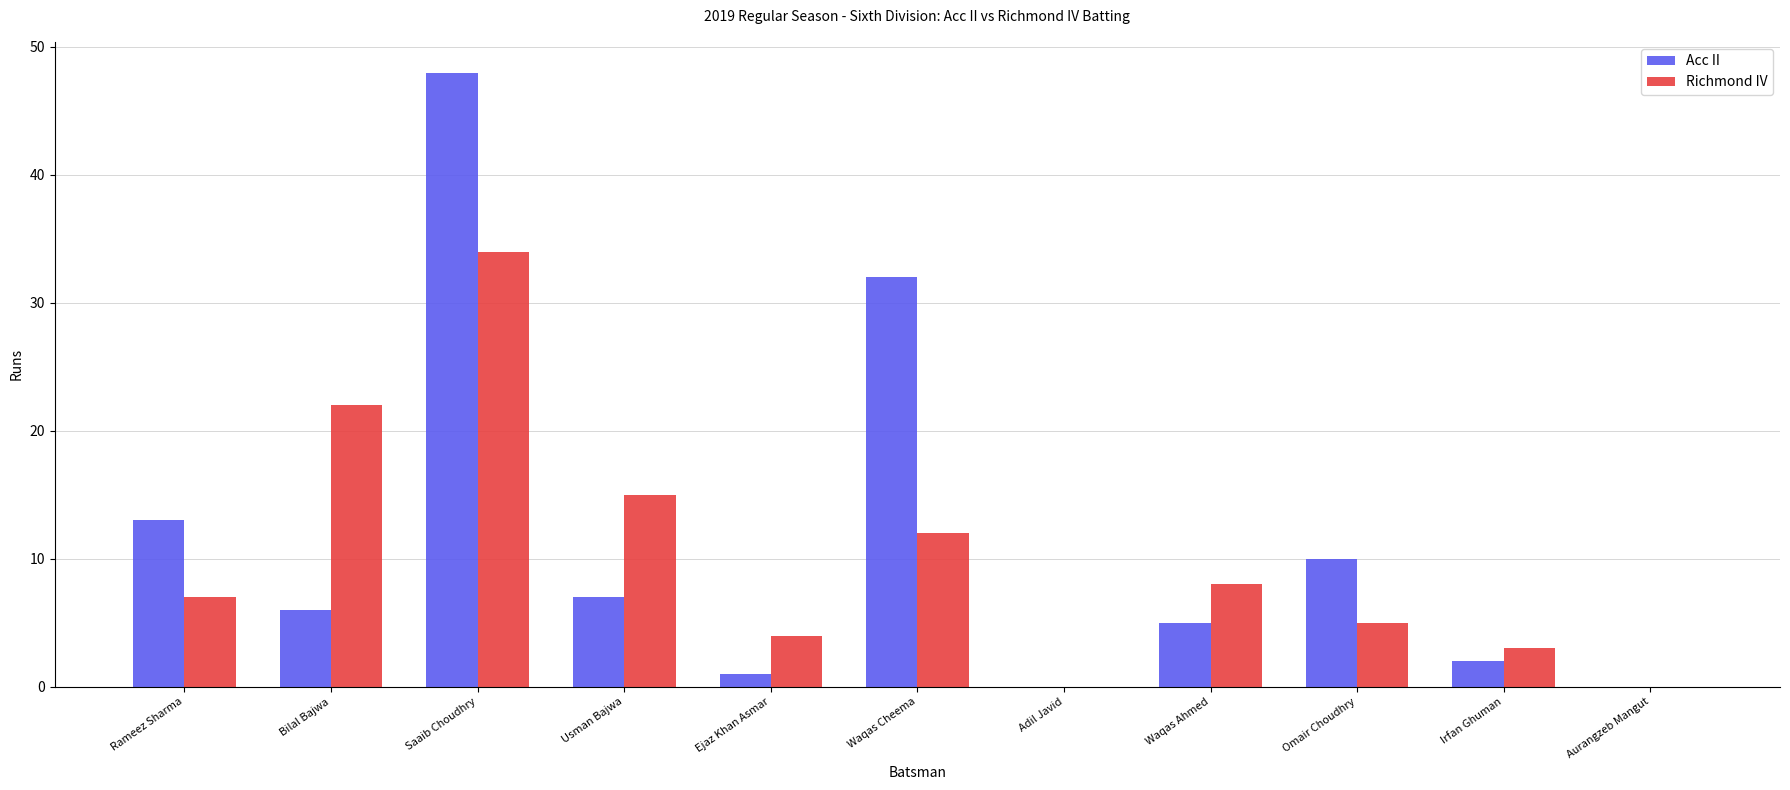

Is the value of Richmond IV at Adil Javid greater than the value of Acc II at Omair Choudhry?

No